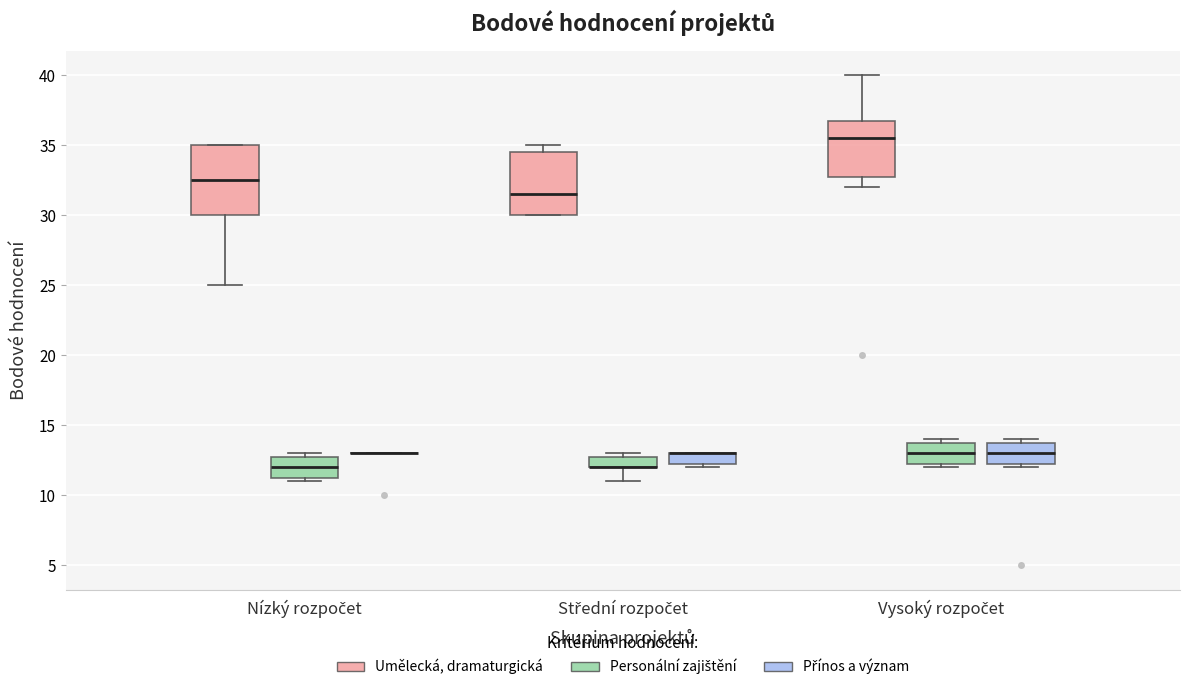

Which box is the tallest, from its lower edge to its upper edge?

Nízký rozpočet (Umělecká, dramaturgická)